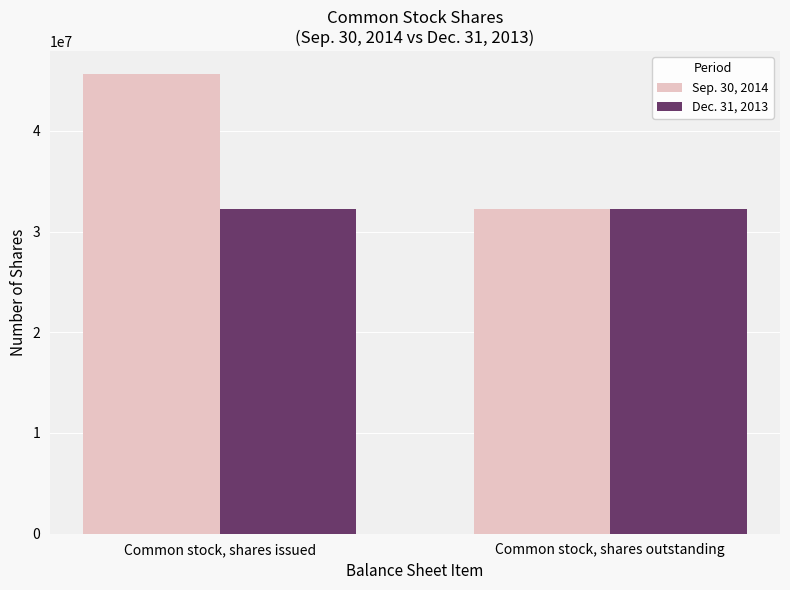

Reading right to left, extract all data points from this chart.

Sep. 30, 2014: 32273298	45622111
Dec. 31, 2013: 32273298	32273298